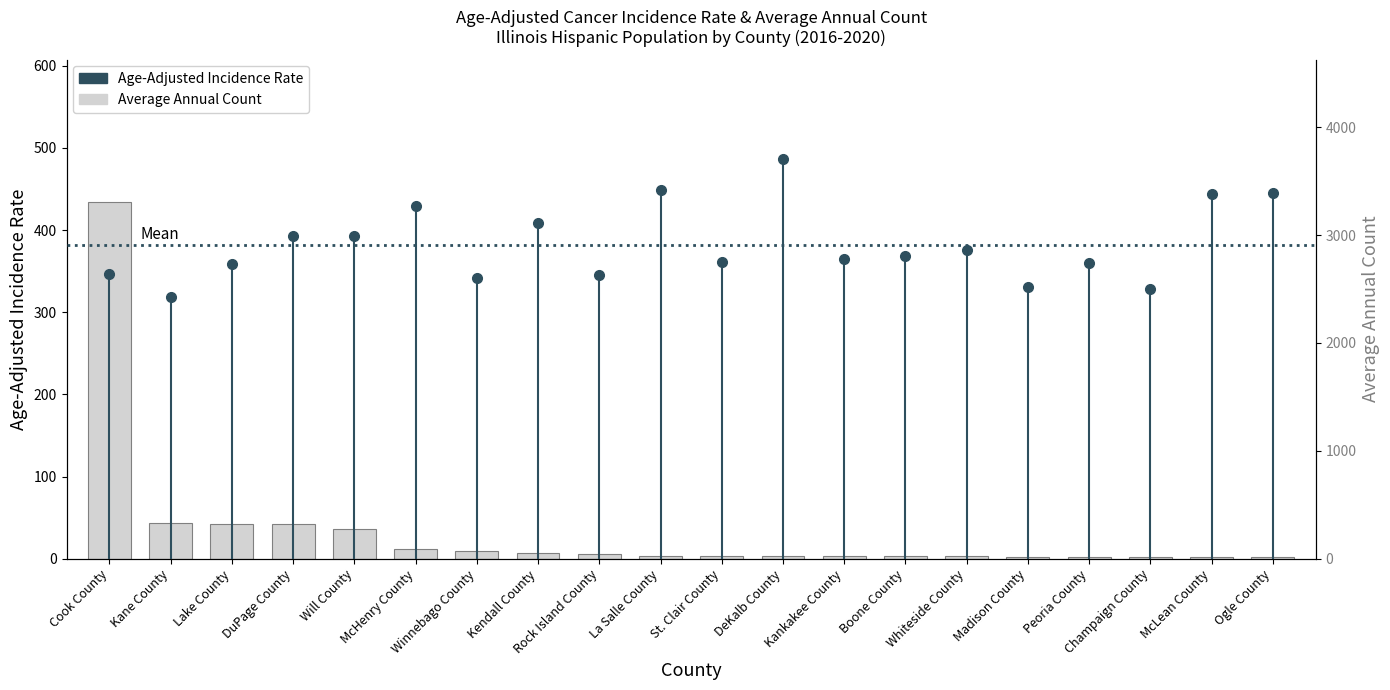

What is the ratio of the value at Rock Island County to the value at Will County?

0.2